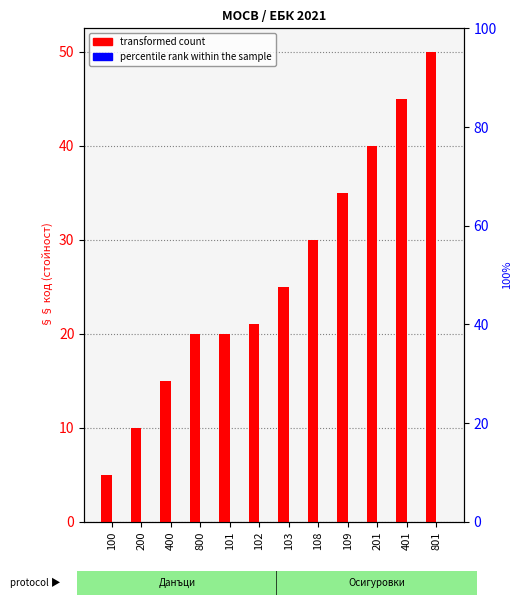

Reading right to left, extract all data points from this chart.

transformed count: 801=50	401=45	201=40	109=35	108=30	103=25	102=21	101=20	800=20	400=15	200=10	100=5
percentile rank within the sample: 801=0	401=0	201=0	109=0	108=0	103=0	102=0	101=0	800=0	400=0	200=0	100=0